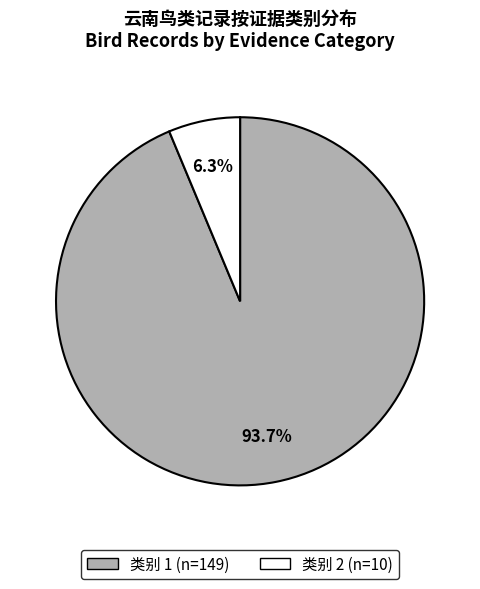

Does any single category account for the majority?

Yes